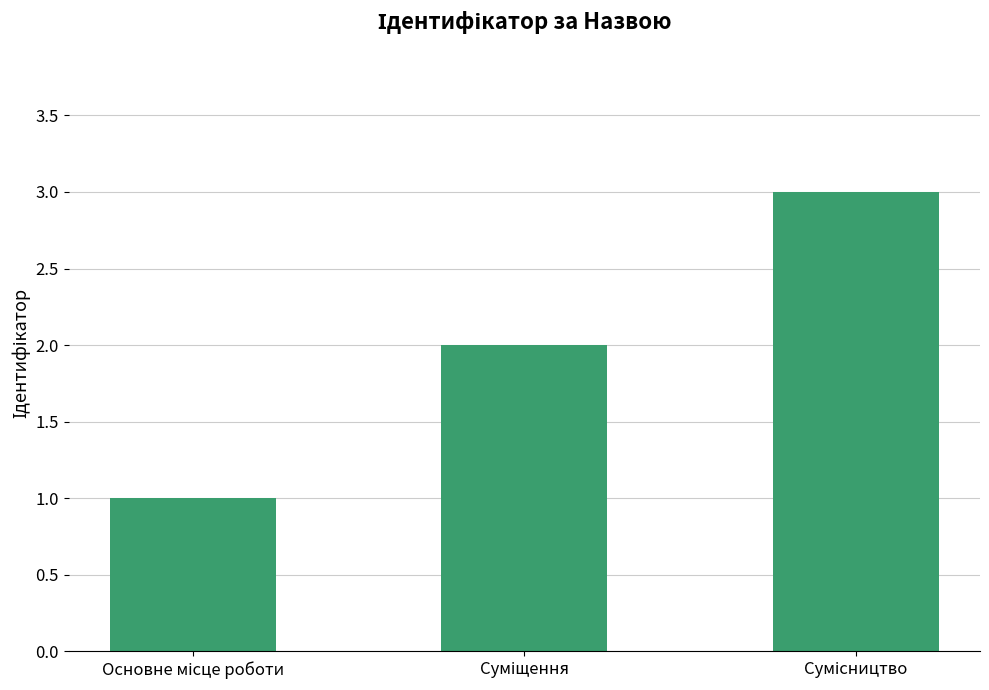

How many values are below 2?

1